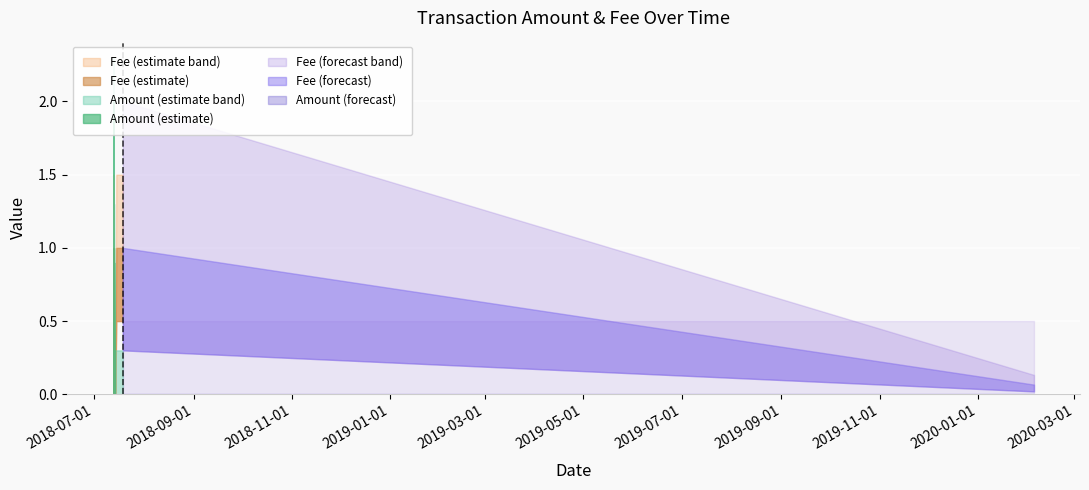

What is the label of the 1st point from the right?

2020-02-04 20:44:46